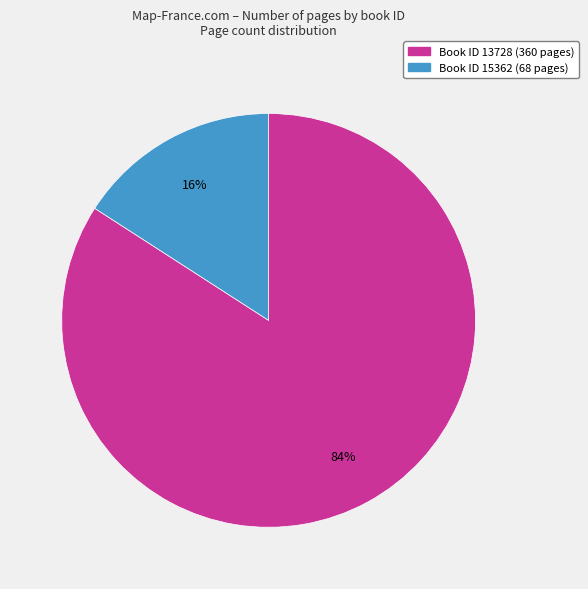

To the nearest percent, what is the average slice percentage?

50%